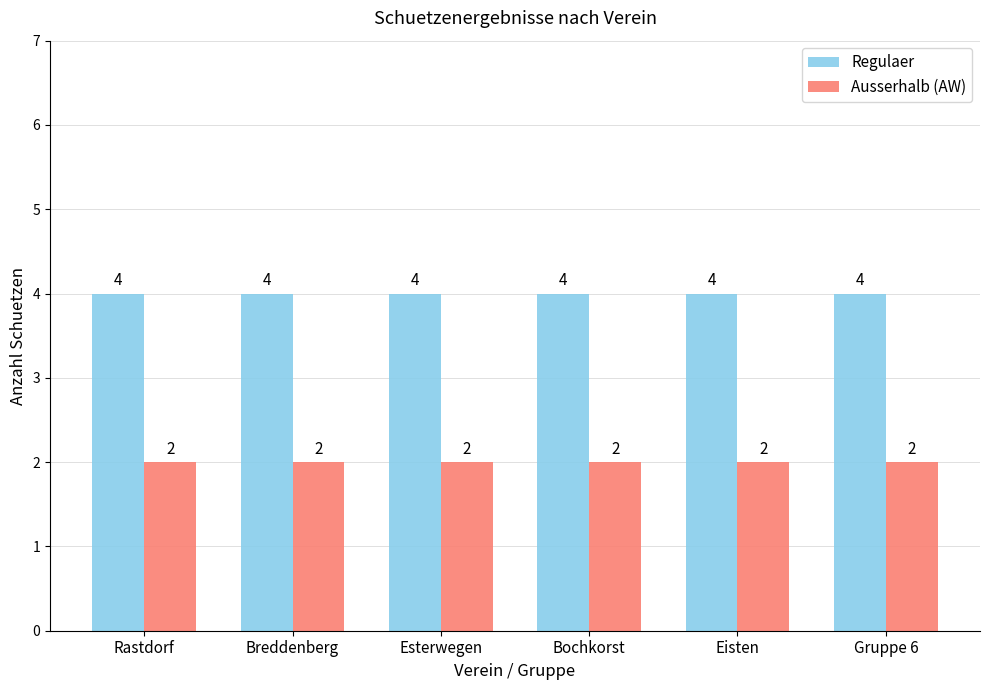

The Regulaer series shows 7 at Bochkorst. True or false?

False